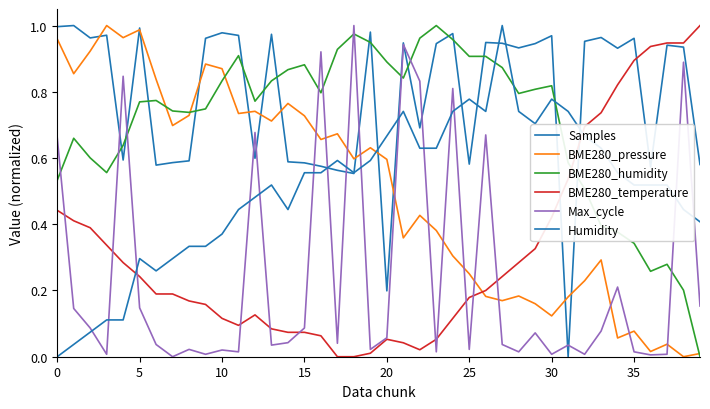

Does the chart have visible grid lines?

No